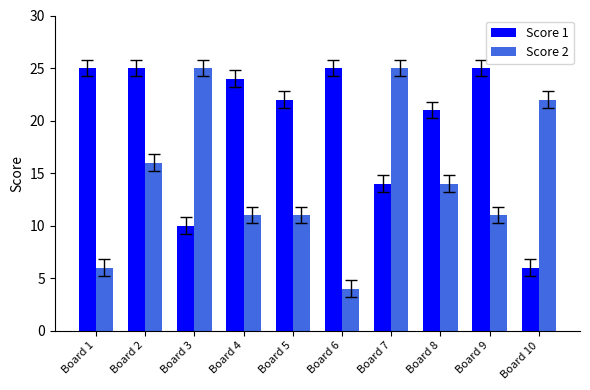

What are all the series names shown in the legend?

Score 1, Score 2